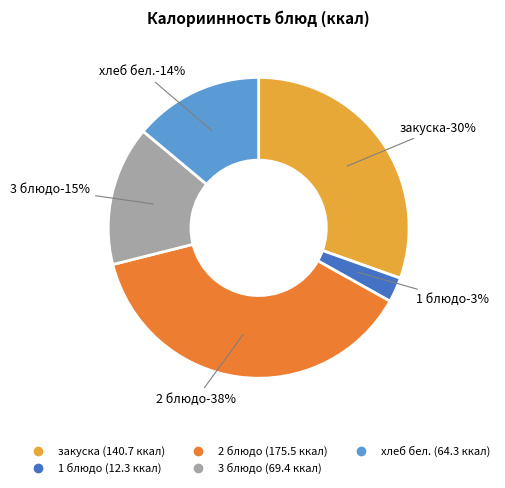

To the nearest percent, what is the difference between the largest and smallest slice percentages?

35%